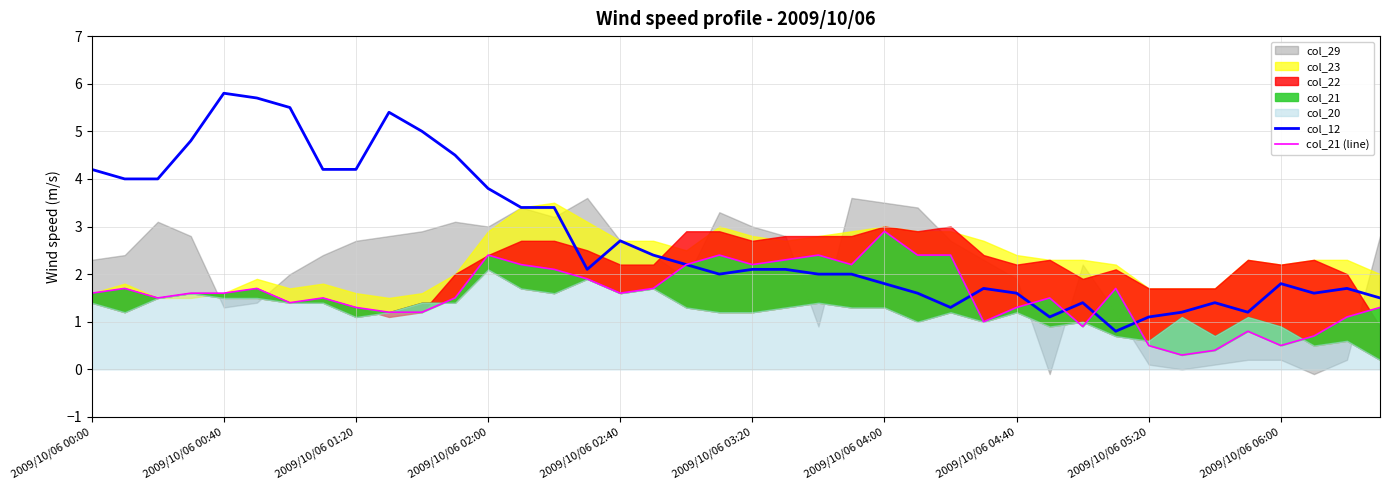

What is the difference between the highest and lowest values at 27?

0.7